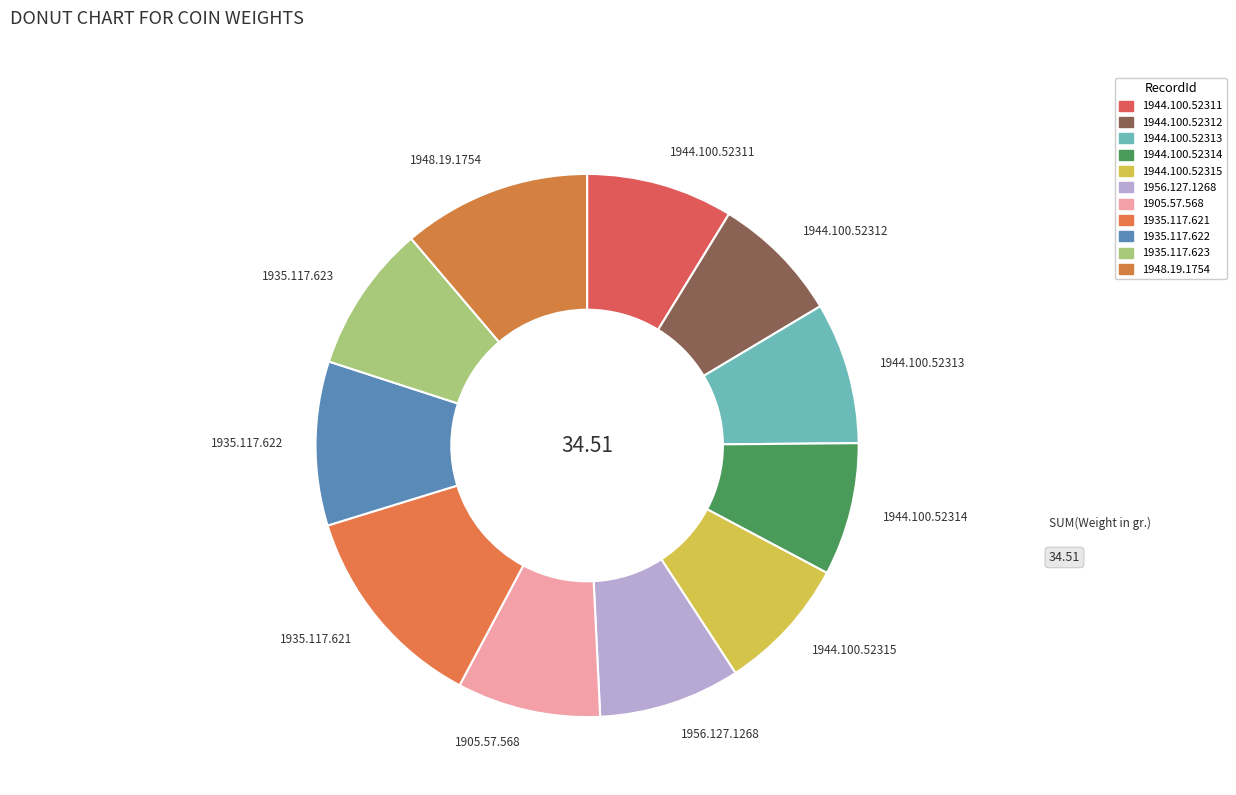

Which has a higher value, 1905.57.568 or 1944.100.52314?

1905.57.568